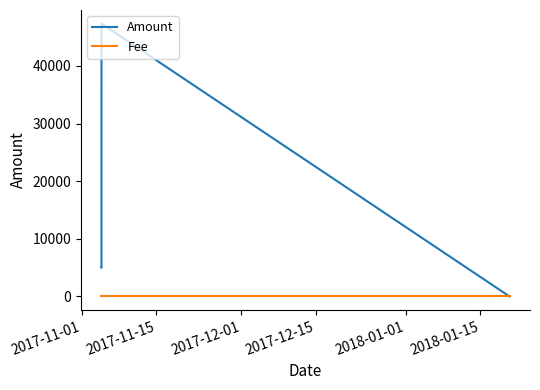

True or false: Amount has more than 0 points higher than both neighbors.

True